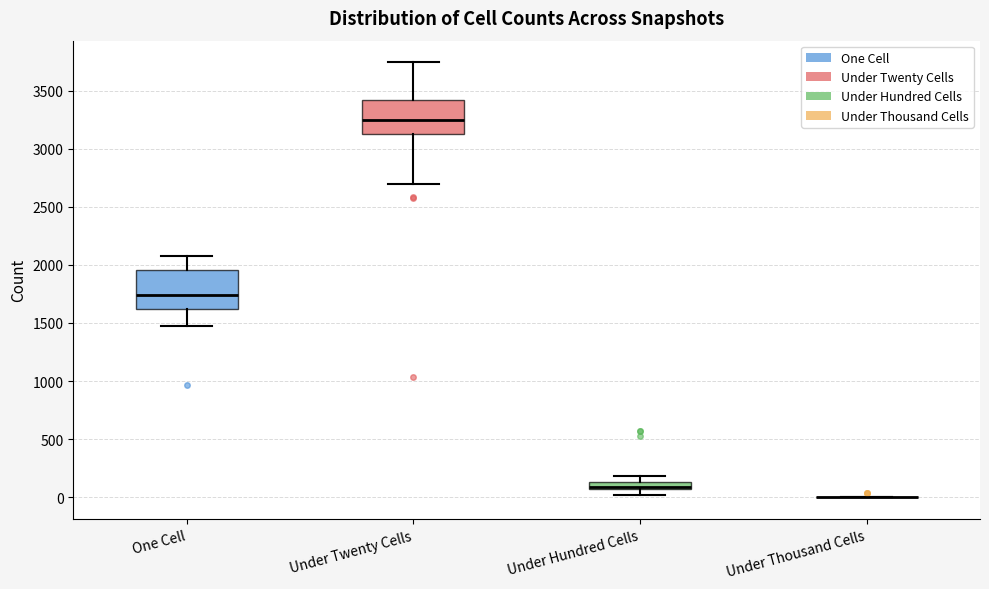

Where does the lower whisker of the box for Under Twenty Cells end on the y-axis? The values are not printed on the chart, so give them approximately, as read against the axis.

2700